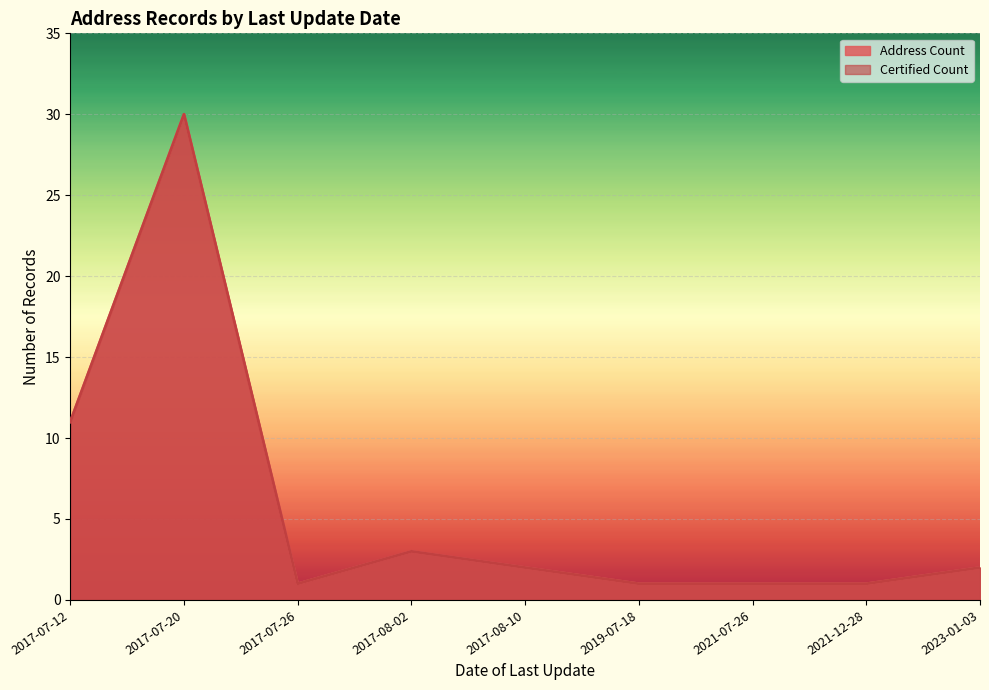

Which category has the highest value in the Certified Count series?

2017-07-20